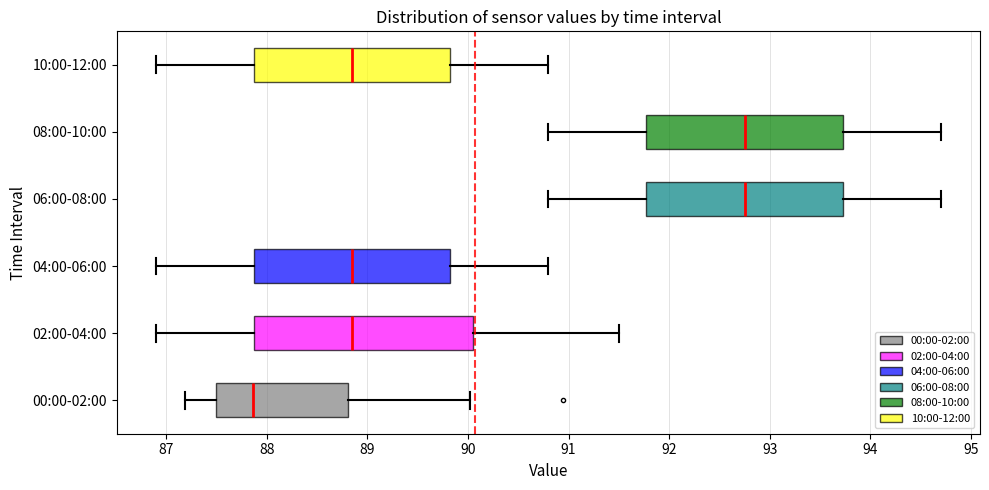

Reading bottom to top, read every box against the x-axis: the position of its median line, the range the box covers, and the ends of its whiskers. The values are not printed on the chart, so give them approximately, as read against the axis.

00:00-02:00: median 87.9, box 87.5 to 88.8, whiskers 87.2 to 90.0
02:00-04:00: median 88.9, box 87.9 to 90.1, whiskers 86.9 to 91.5
04:00-06:00: median 88.9, box 87.9 to 89.8, whiskers 86.9 to 90.8
06:00-08:00: median 92.8, box 91.8 to 93.7, whiskers 90.8 to 94.7
08:00-10:00: median 92.8, box 91.8 to 93.7, whiskers 90.8 to 94.7
10:00-12:00: median 88.9, box 87.9 to 89.8, whiskers 86.9 to 90.8